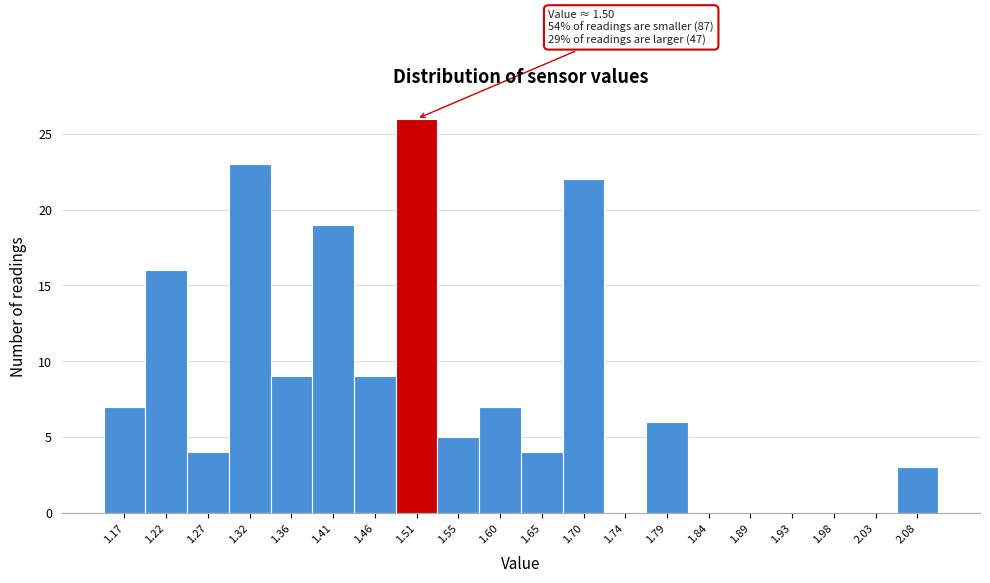

Which range on the x-axis has the tallest bar?

1.485 to 1.530